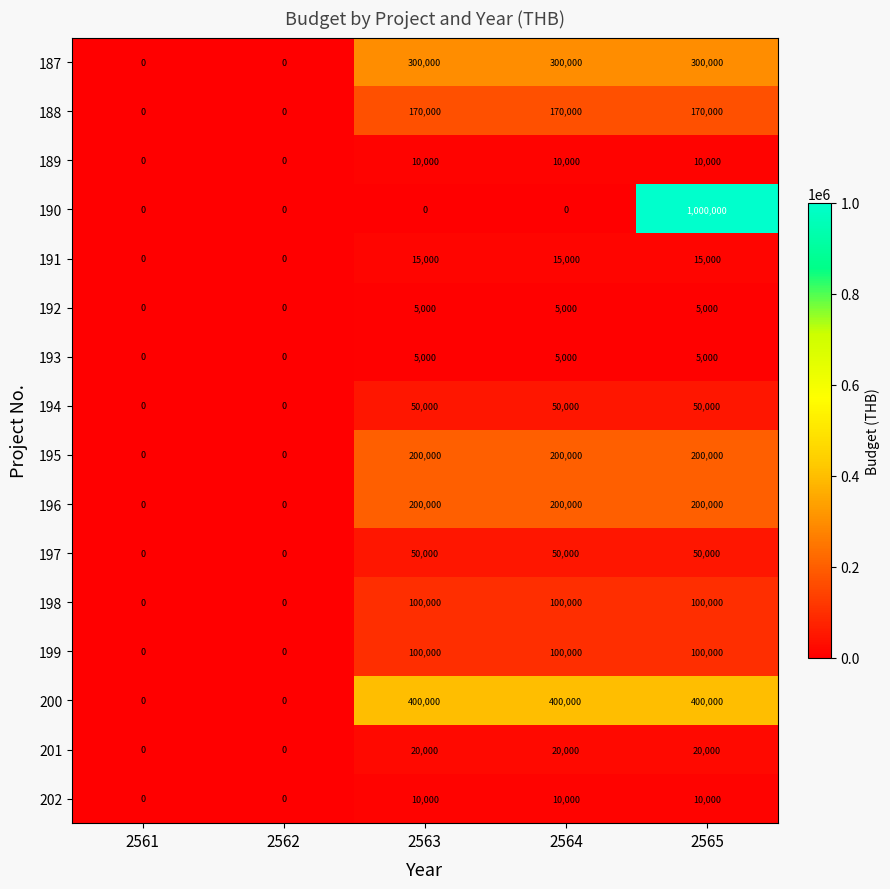

What is the difference between the highest and lowest values at 2563?

400000